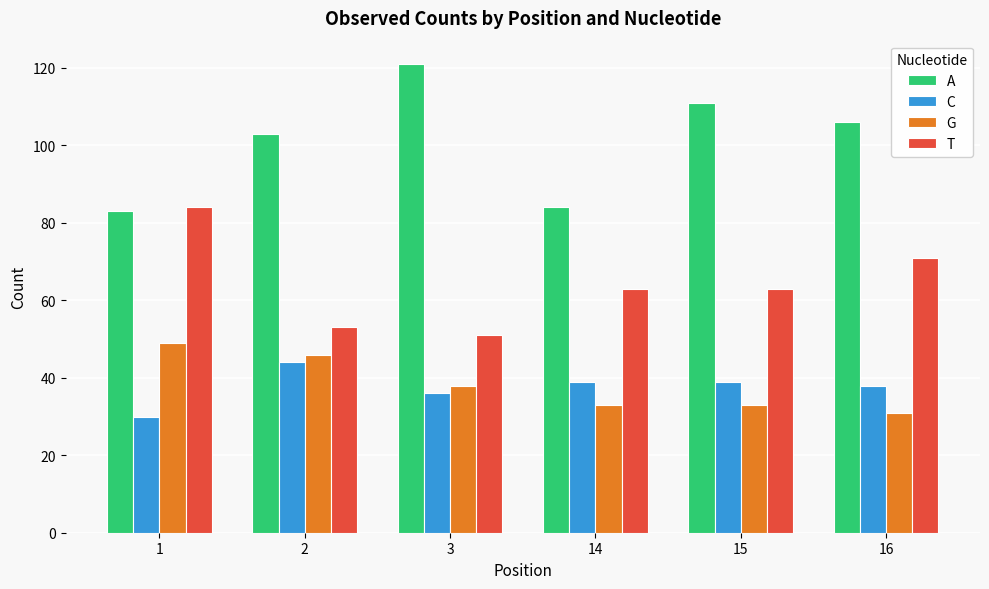

What is the highest value of the A series?

121